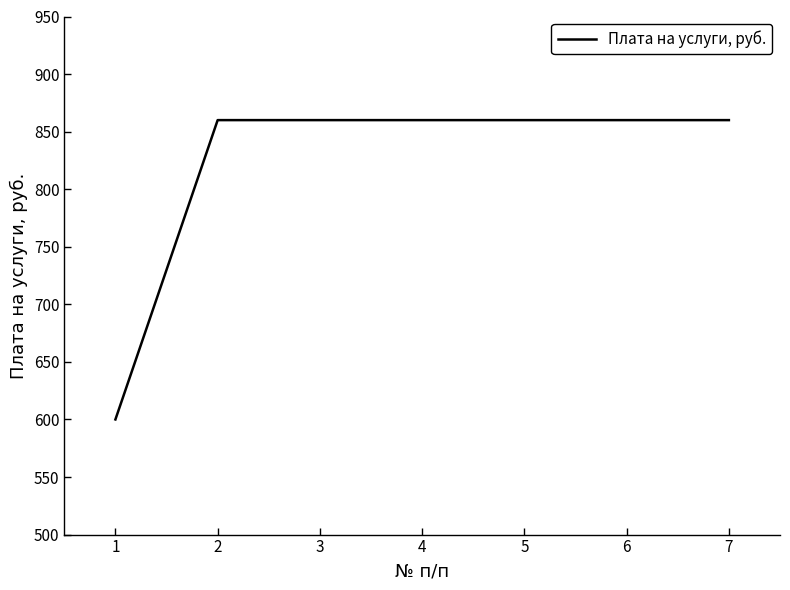

Reading right to left, transcribe all the data shown in this chart.

7=860	6=860	5=860	4=860	3=860	2=860	1=600